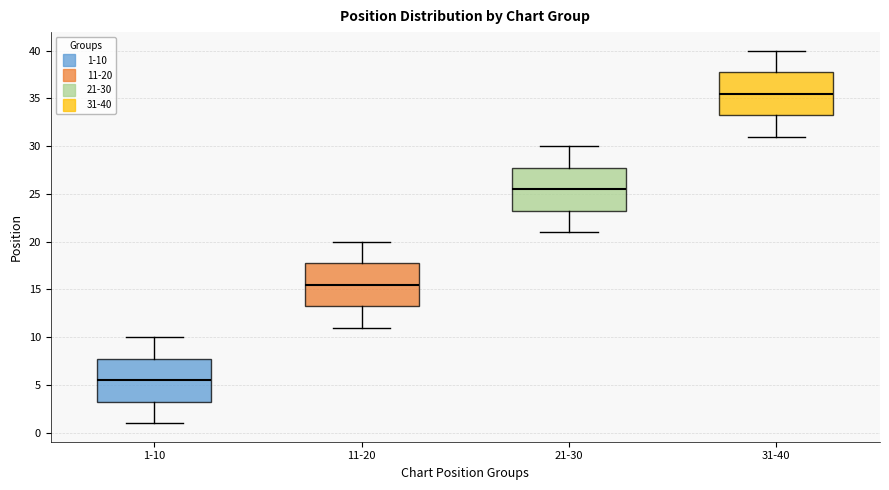

Which box has the lowest median line?

1-10